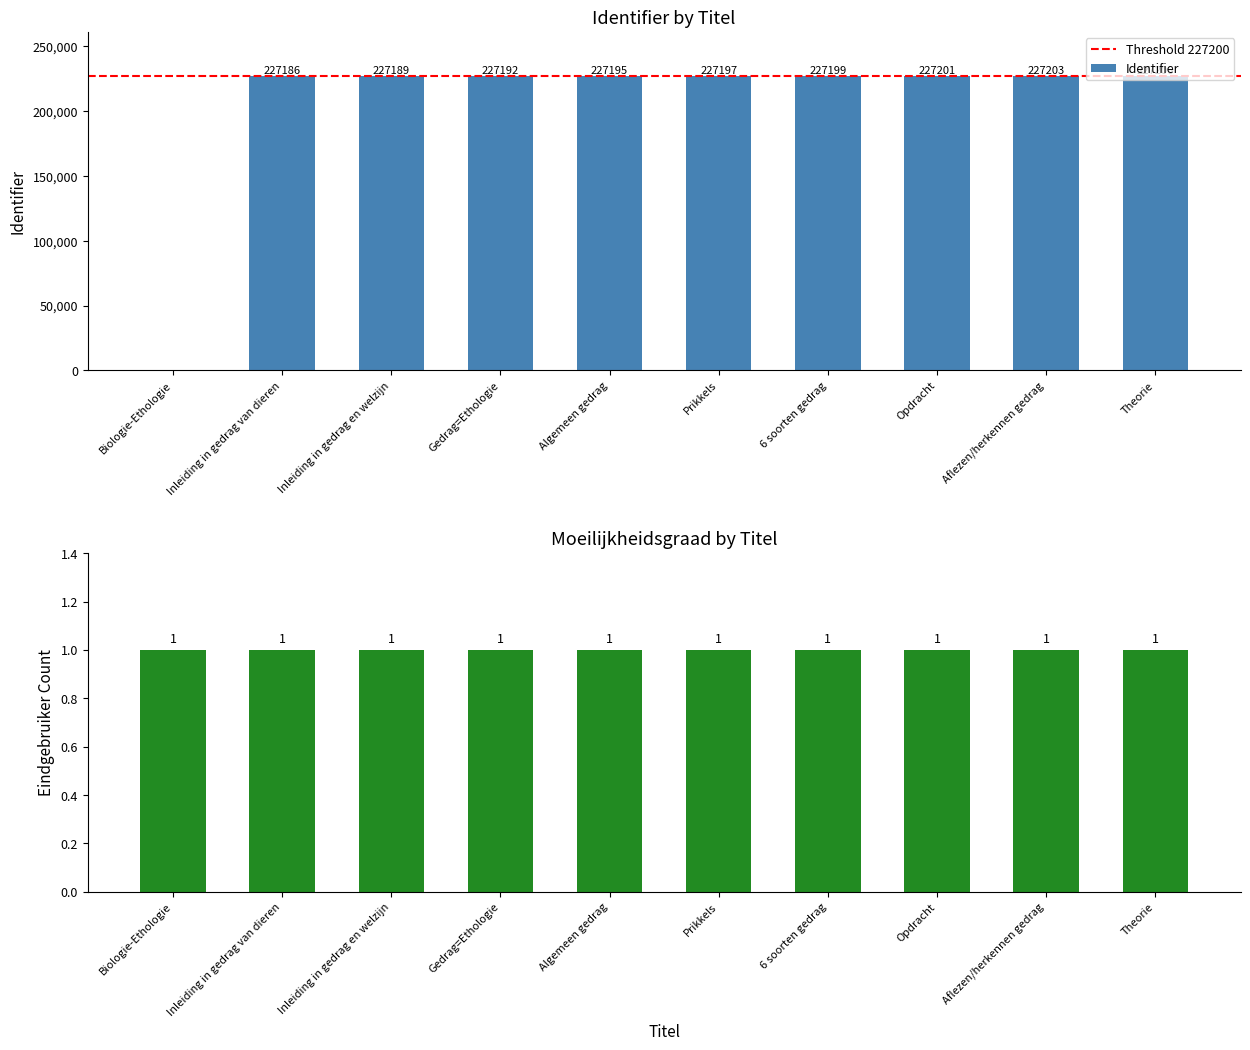

The value at Inleiding in gedrag en welzijn is 227189. True or false?

True